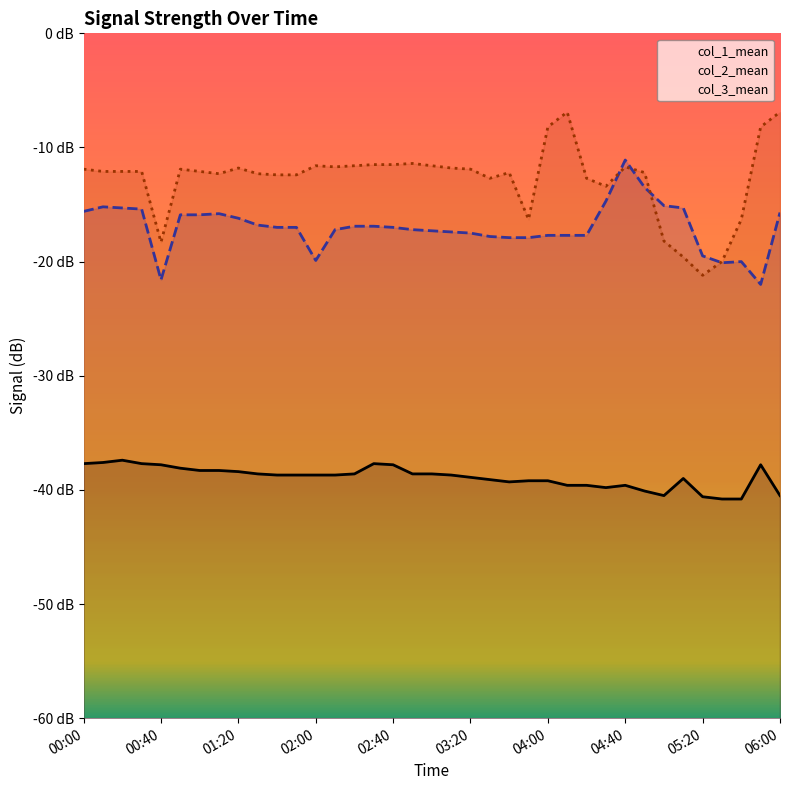

The col_3_mean series shows -12.1 at 00:10. True or false?

True